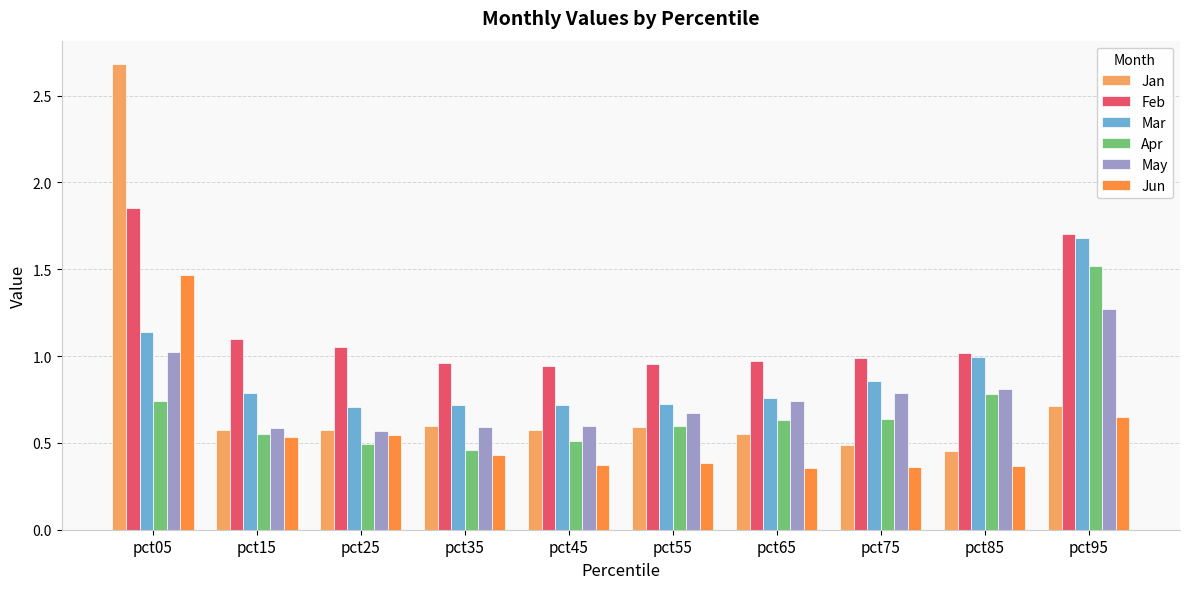

The value of Jan at pct15 is 0.3. True or false?

False